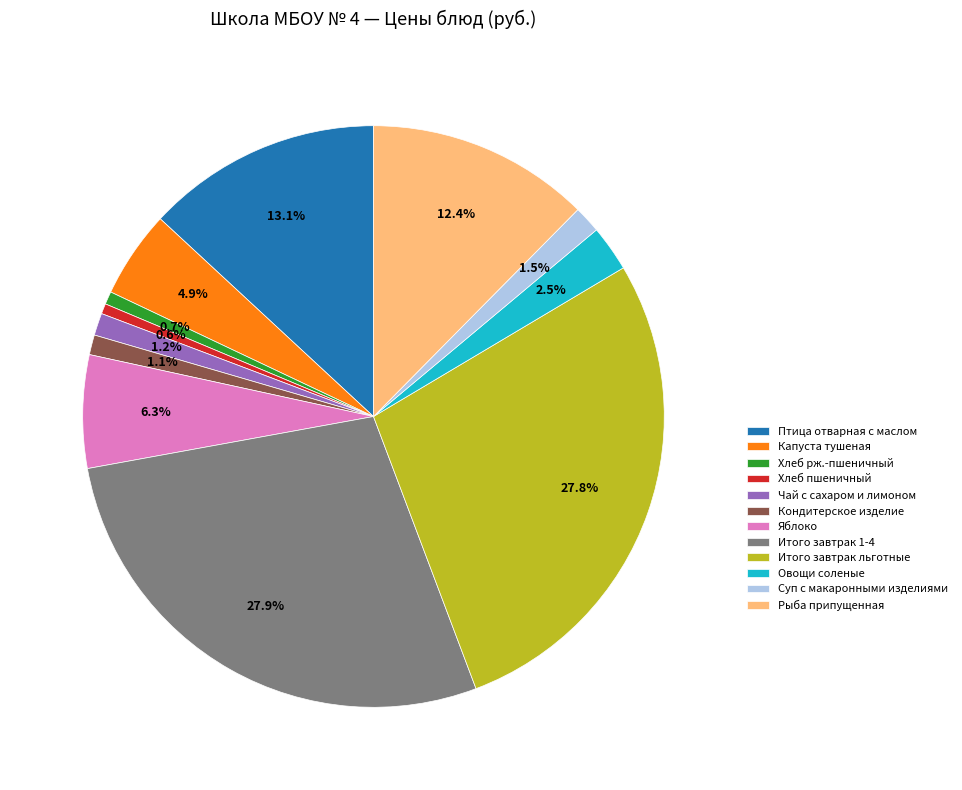

Does any single category account for the majority?

No